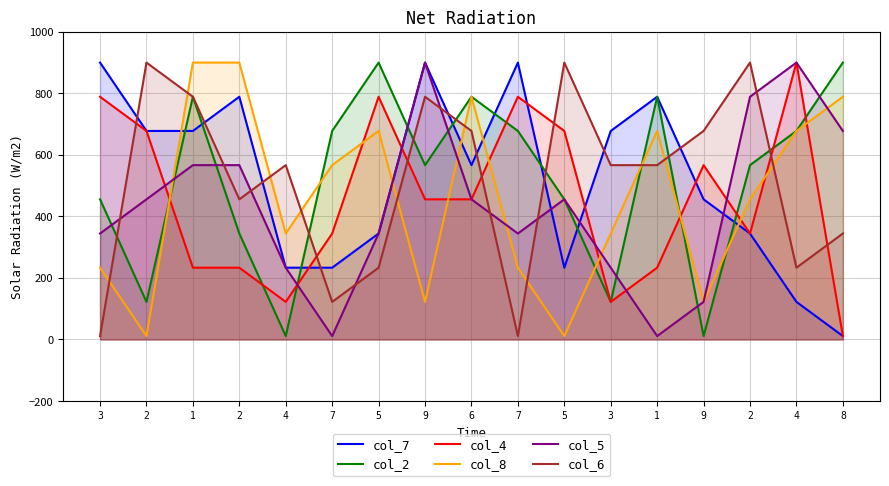

What value does the col_2 series have at 5?

900.0